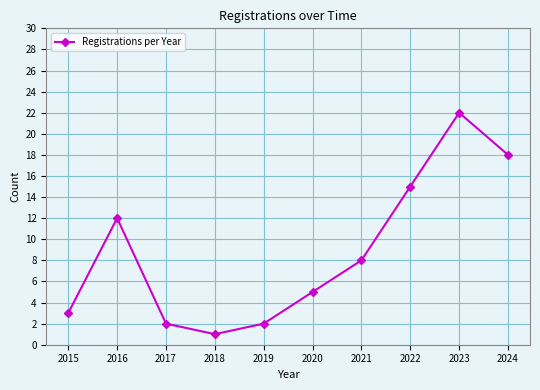

Where is the first local minimum?

2018